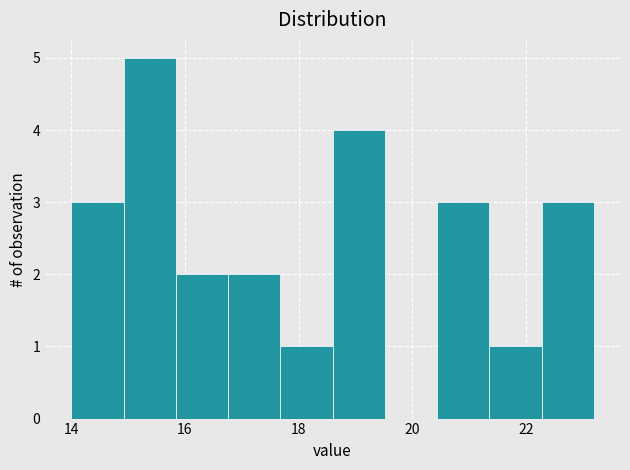

What is the height of the bar covering 21.36 to 22.28 on the x-axis? Neither the bar edges nor the heights are printed on the chart, so give them approximately, as read against the axes.

1